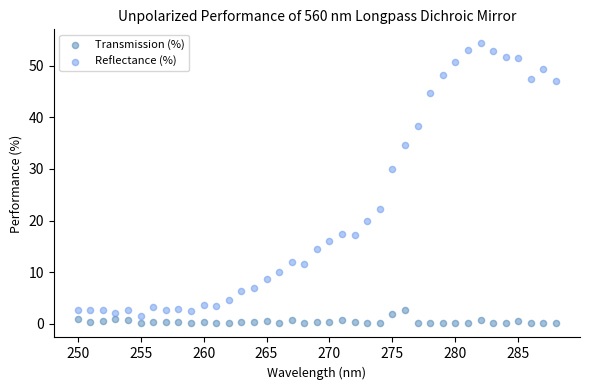

In the Reflectance (%) series, what Y value is closest to 27?

30.1